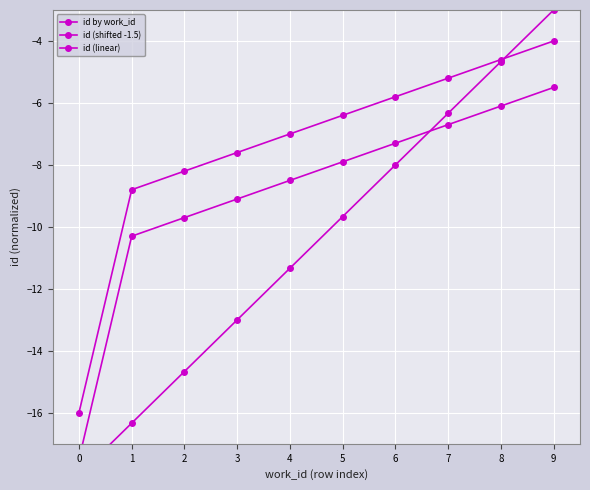

Which has a higher value, 8 or 1?

8